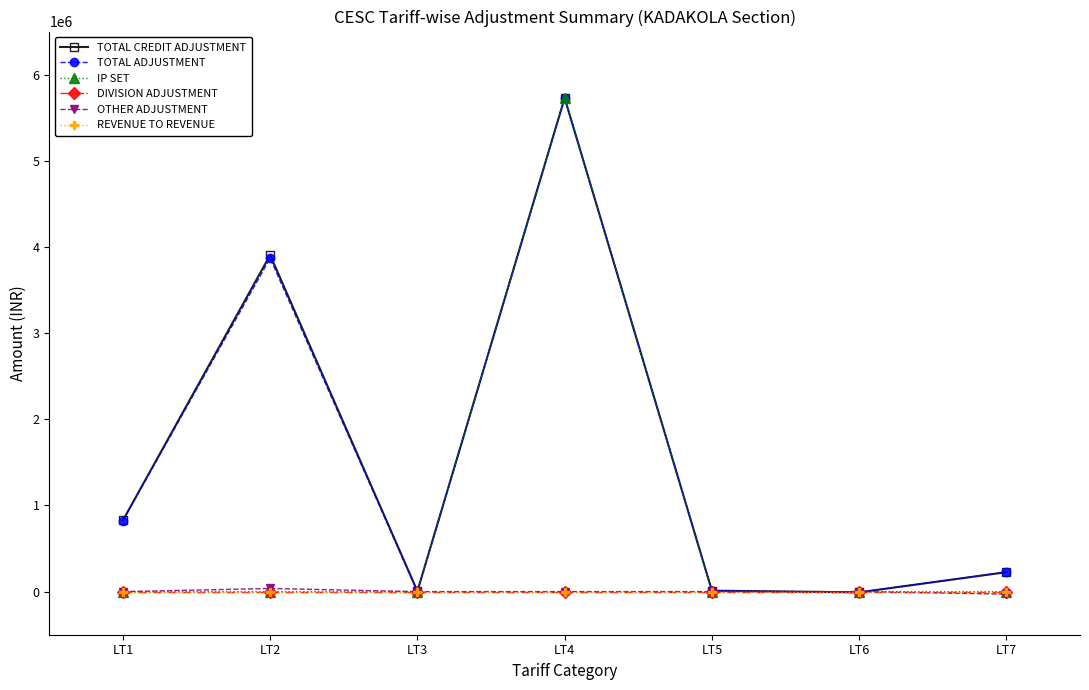

Rank the series by their maximum value, from lowest to highest.

DIVISION ADJUSTMENT, REVENUE TO REVENUE, OTHER ADJUSTMENT, TOTAL CREDIT ADJUSTMENT, TOTAL ADJUSTMENT, IP SET